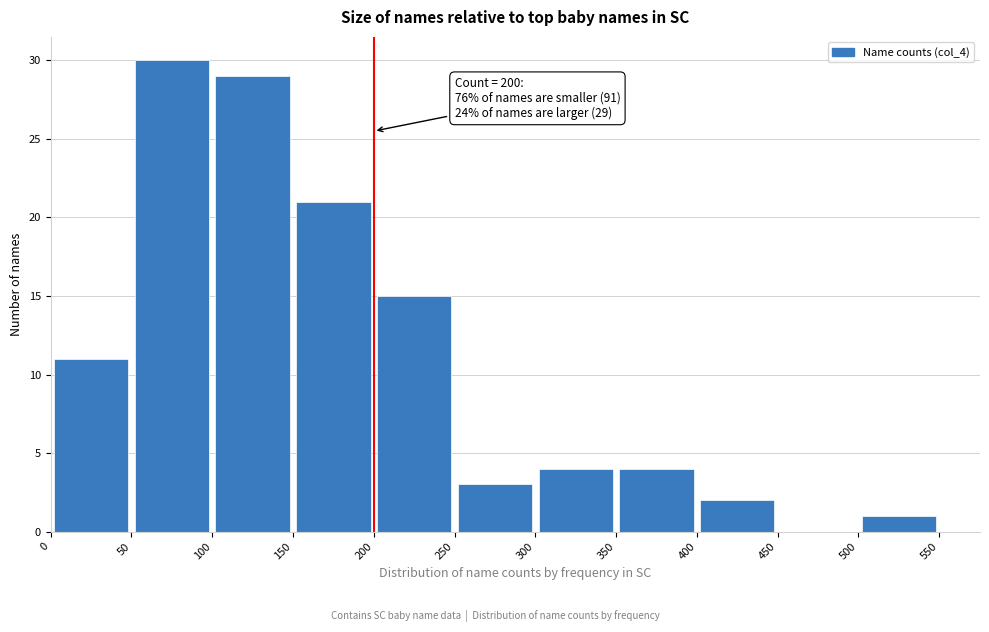

Which range on the x-axis has the tallest bar?

50 to 100